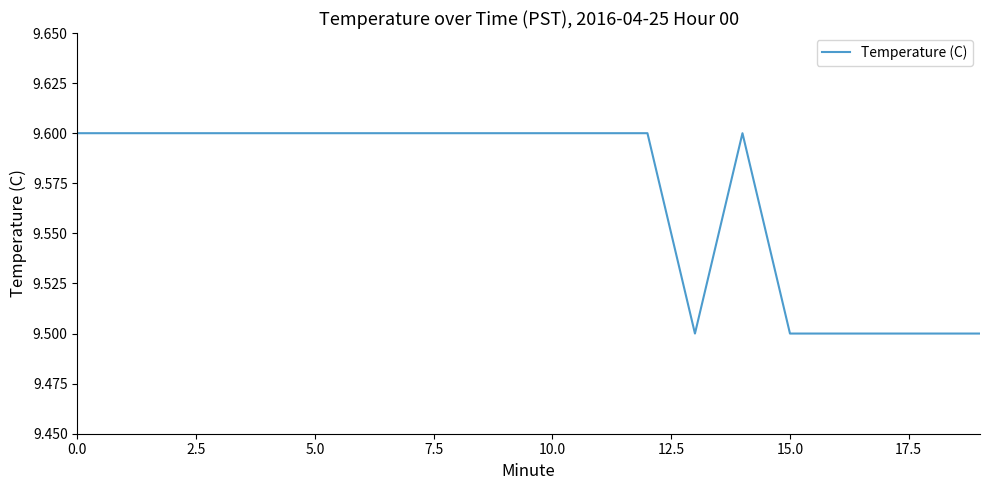

What is the smallest value displayed?

9.5